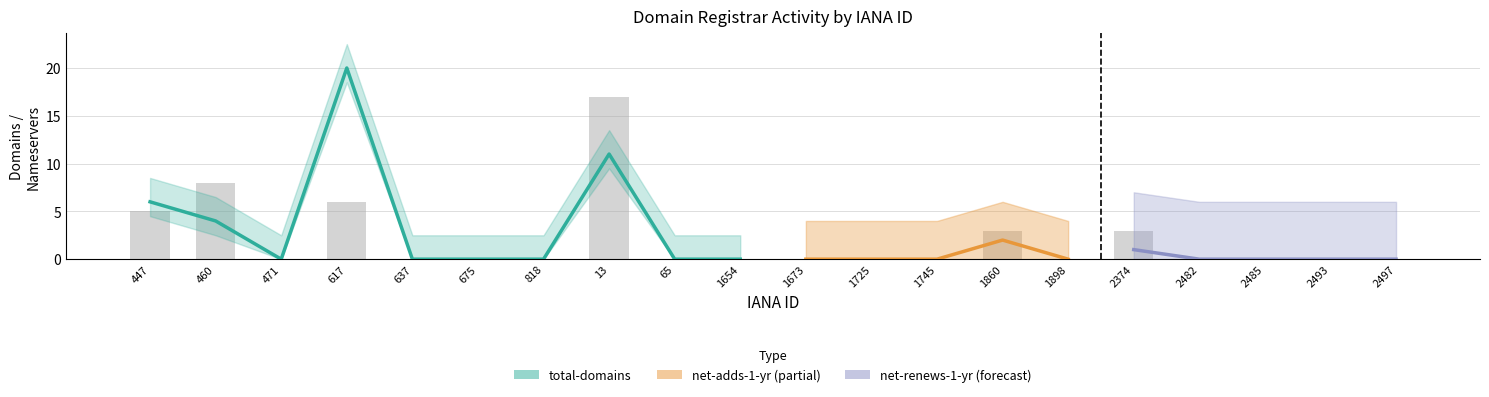

The value of net-adds-1-yr at 471 is -1. True or false?

False